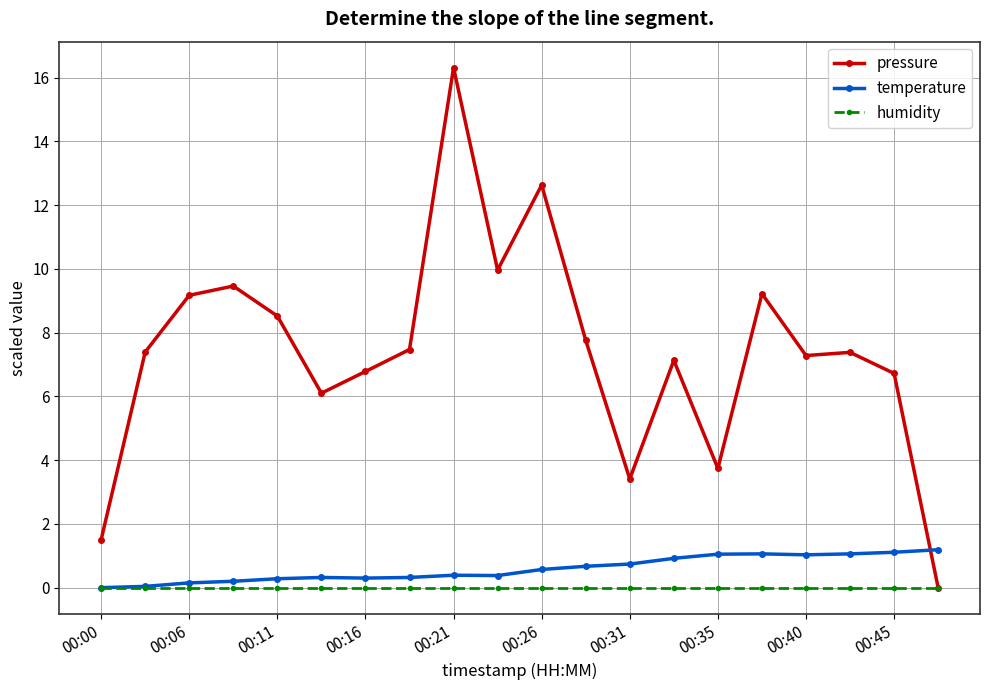

At how many categories does at least one series exceed 5?

16